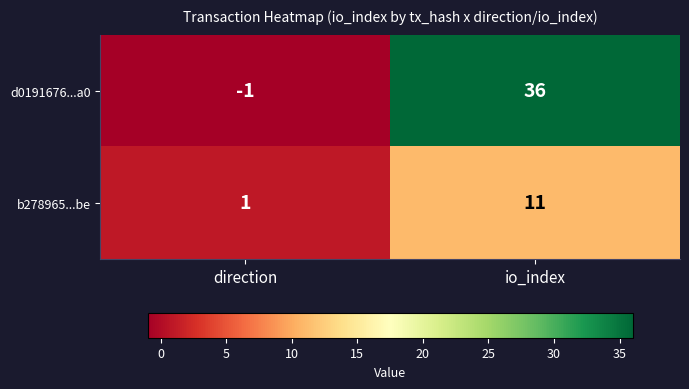

At which label is b278965...be closest to 6?

direction